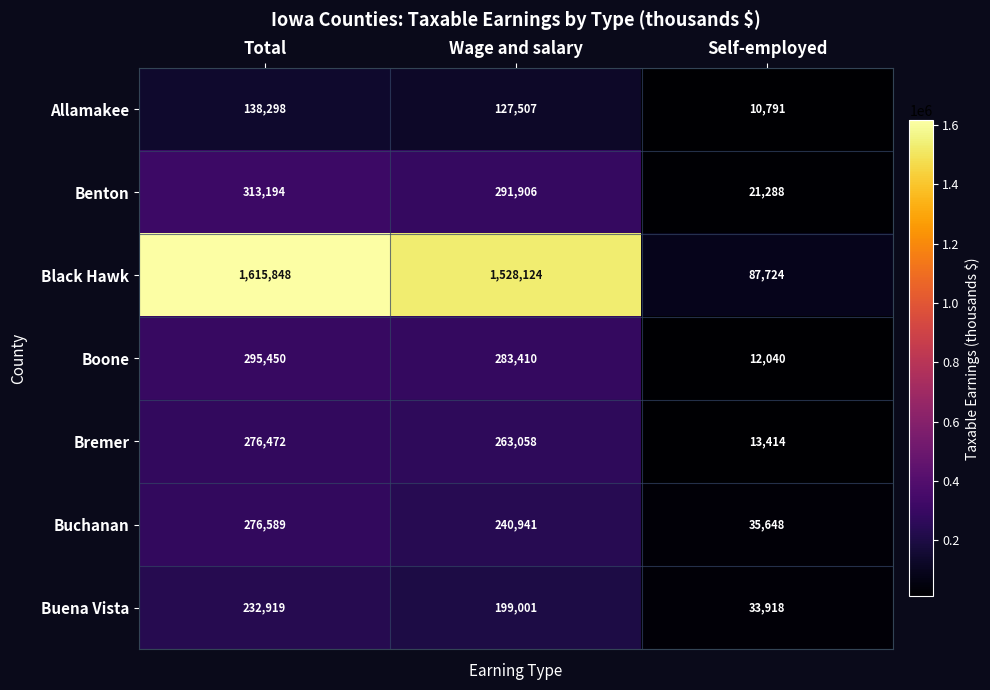

List the series in order of their peak value, lowest first.

Allamakee, Buena Vista, Bremer, Buchanan, Boone, Benton, Black Hawk